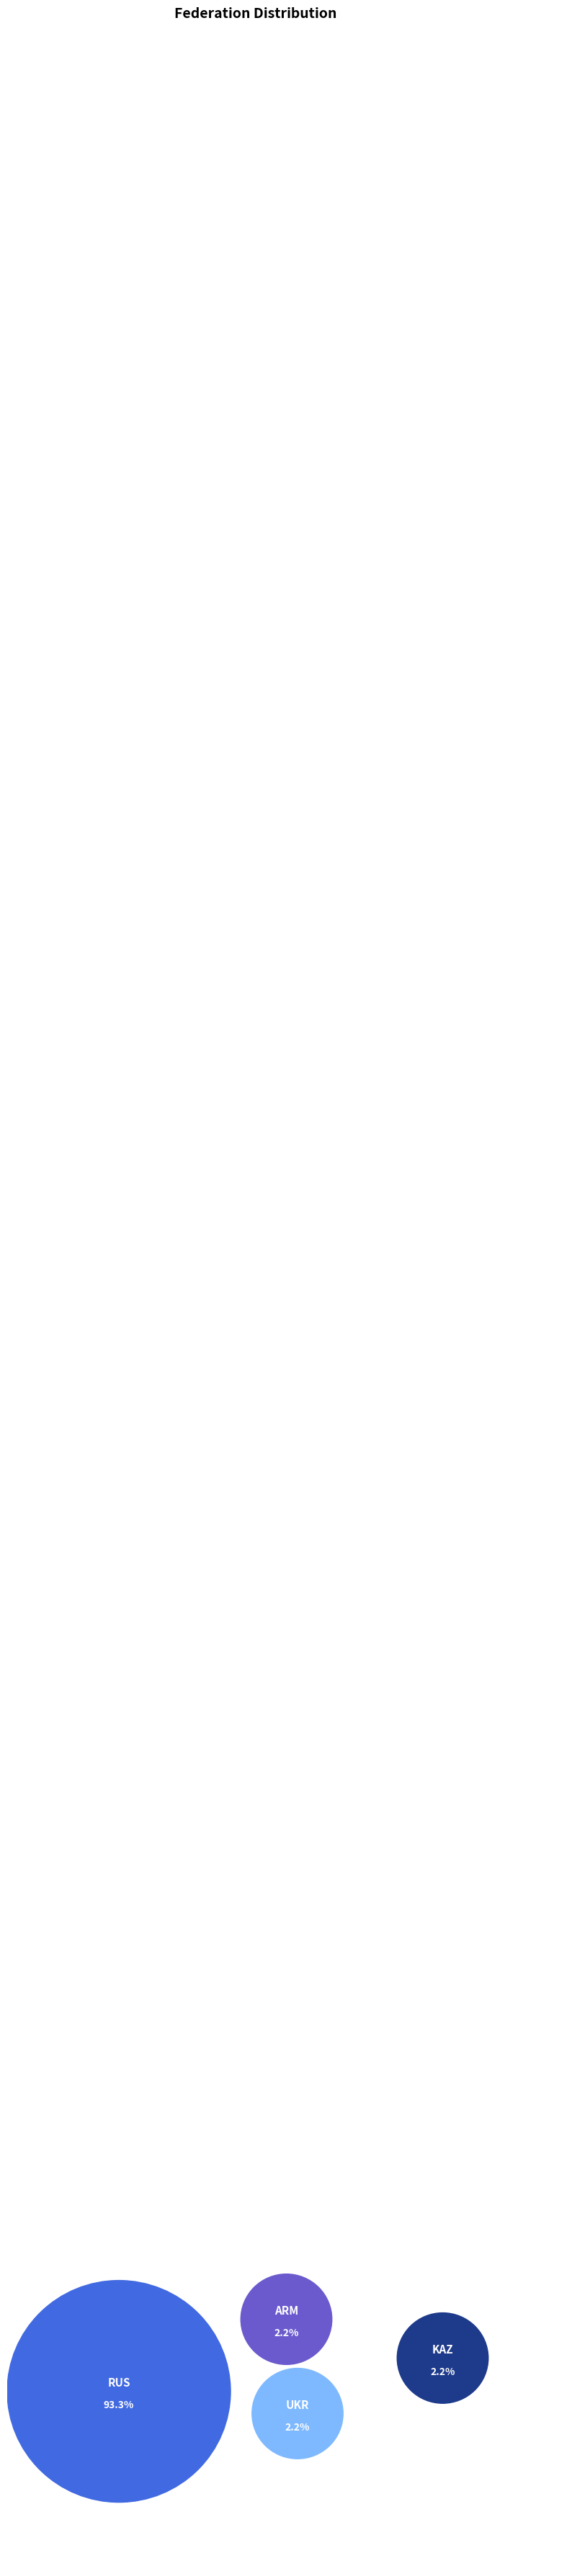

Rank the categories by value from highest to lowest.

RUS, ARM, UKR, KAZ